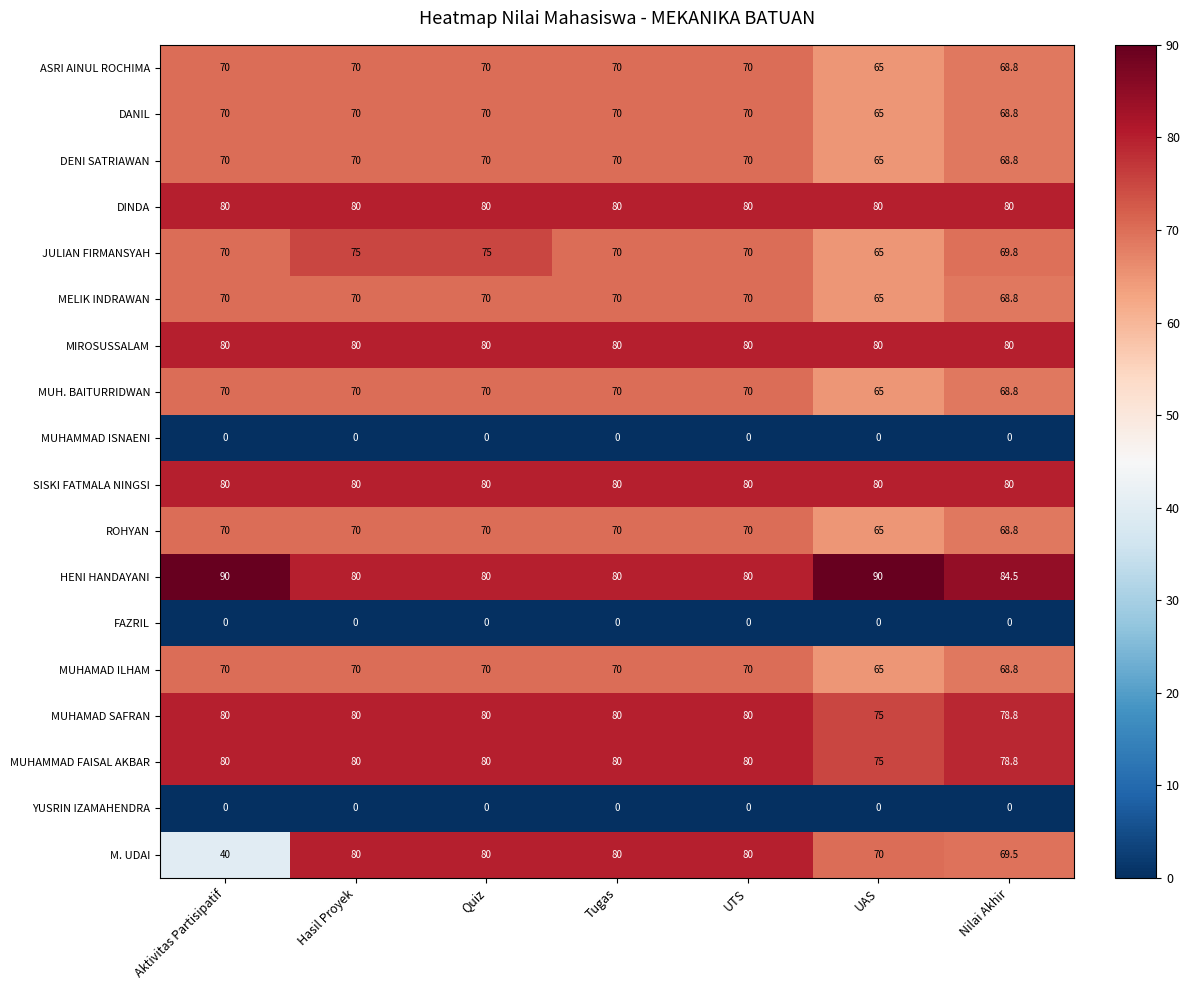

What is the lowest value of the DENI SATRIAWAN series?

65.0